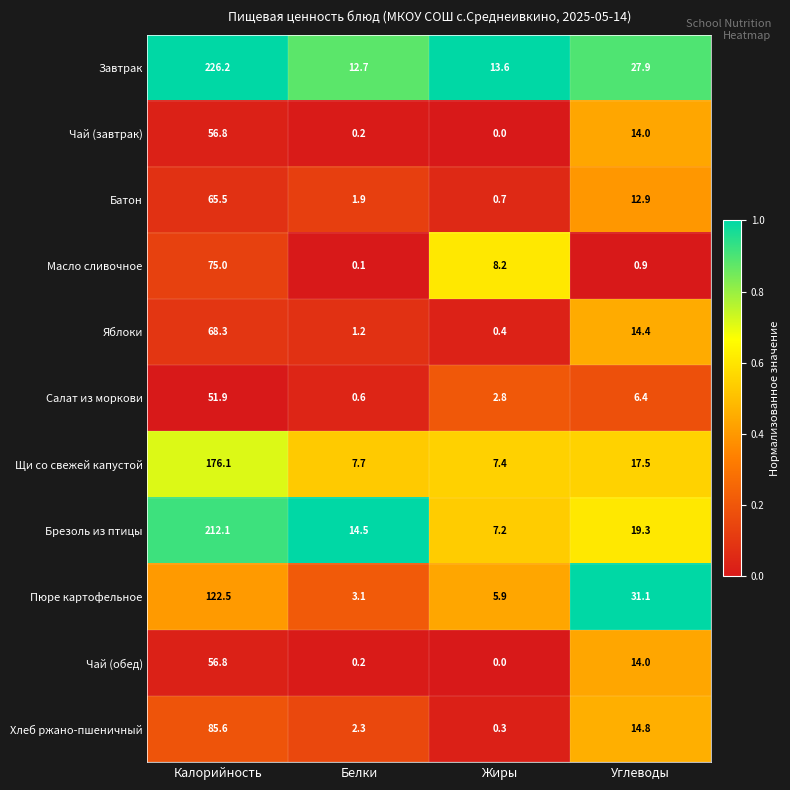

What is the sum of the Яблоки values at Углеводы and Жиры?

14.8